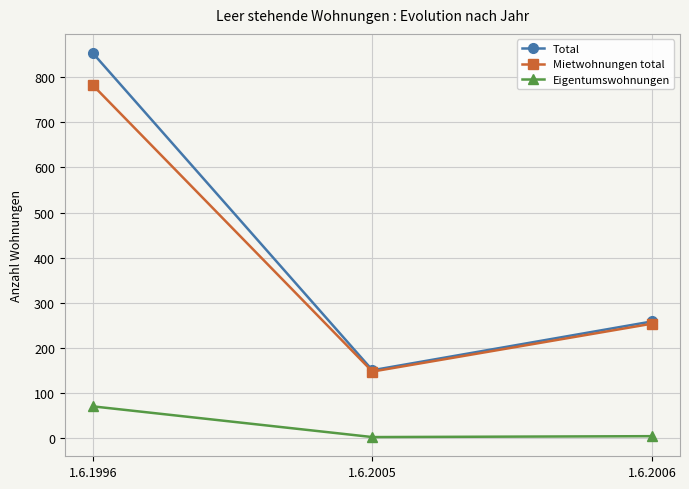

At which label is Total closest to 502?

1.6.2006